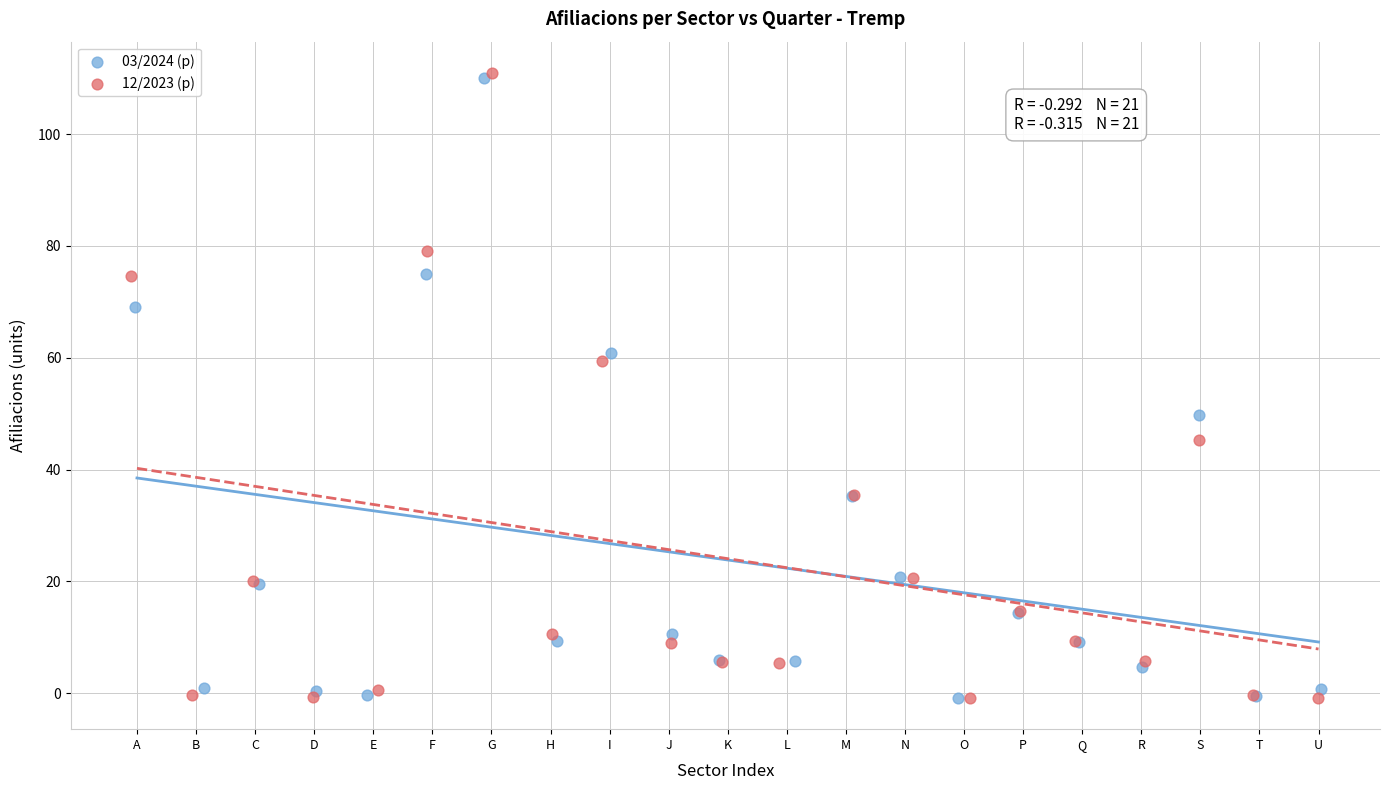

Which series has the widest spread of Y values?

12/2023 (p)